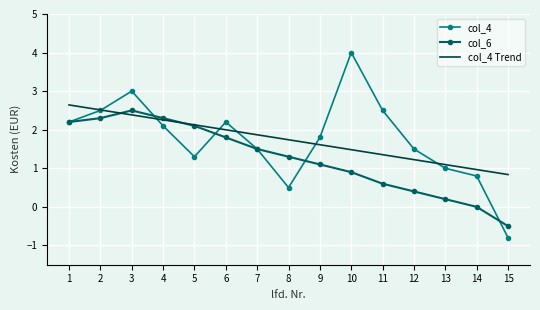

What is the maximum value for col_4?

4.0